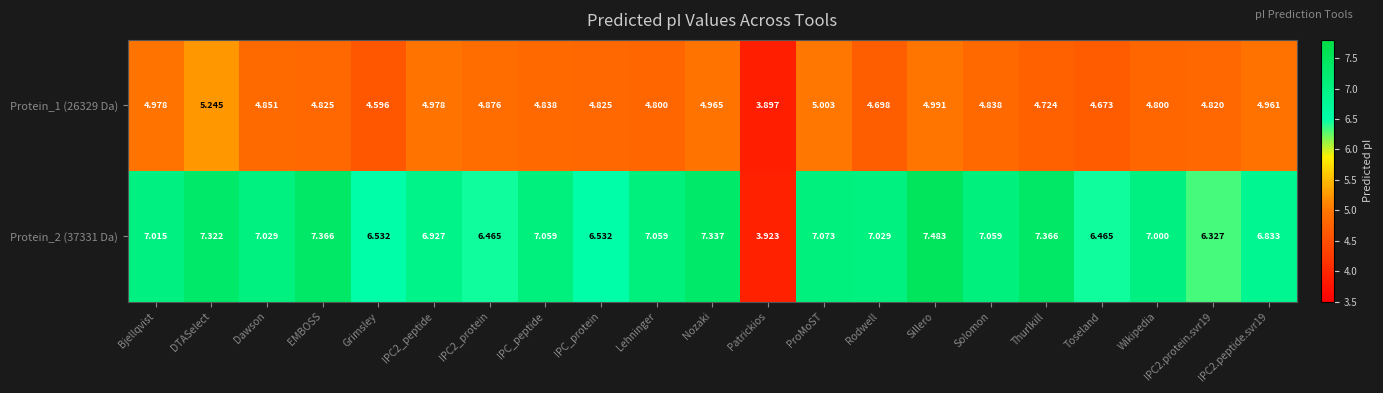

Count the number of categories in the chart.

21